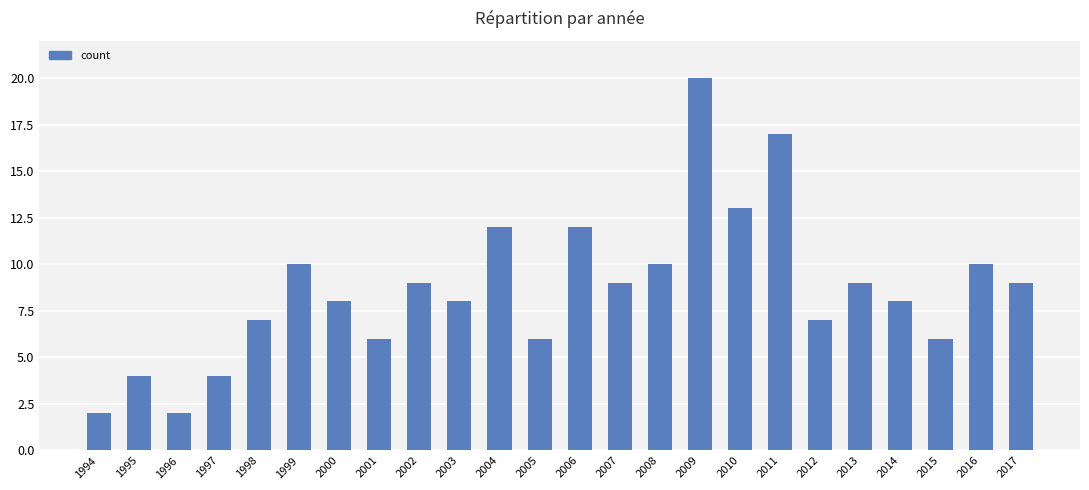

Reading right to left, transcribe all the data shown in this chart.

2017=9	2016=10	2015=6	2014=8	2013=9	2012=7	2011=17	2010=13	2009=20	2008=10	2007=9	2006=12	2005=6	2004=12	2003=8	2002=9	2001=6	2000=8	1999=10	1998=7	1997=4	1996=2	1995=4	1994=2